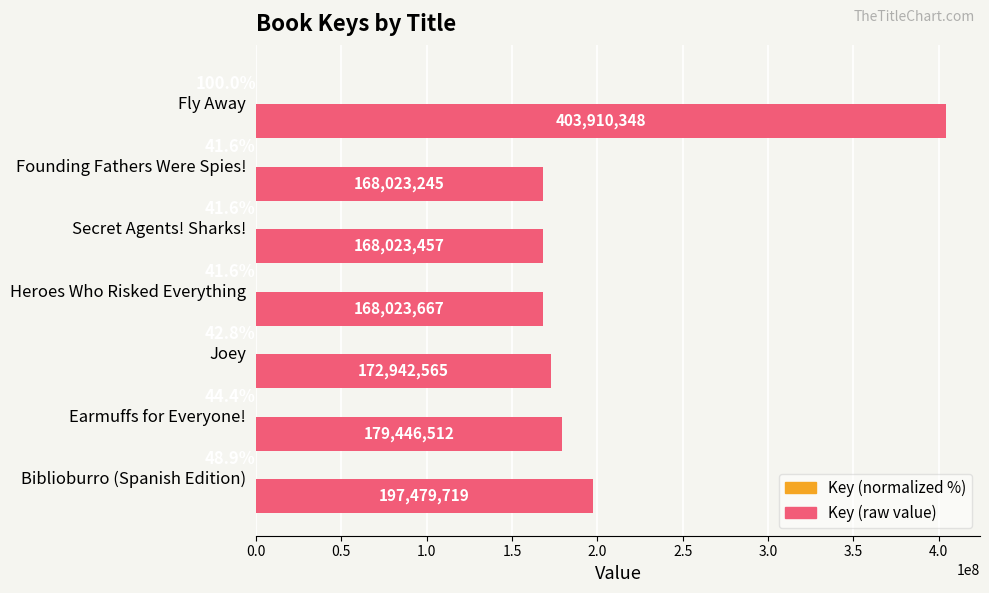

What is the maximum value shown in the chart?

403910348.0